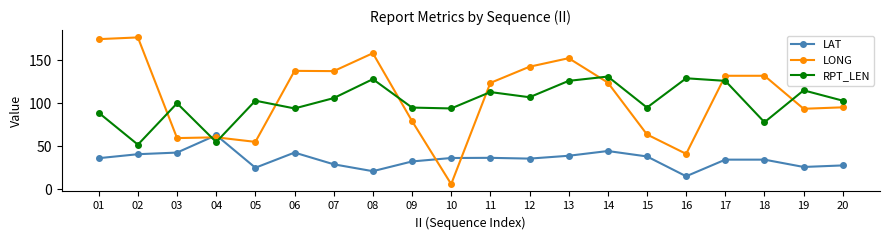

What are all the series names shown in the legend?

LAT, LONG, RPT_LEN